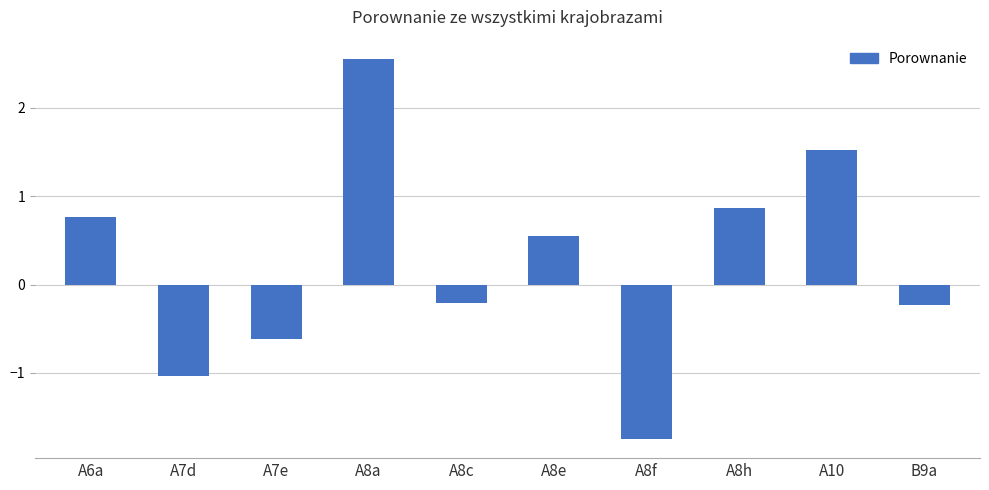

Approximately how many times larger is the value at A8a compared to A10?

1.7